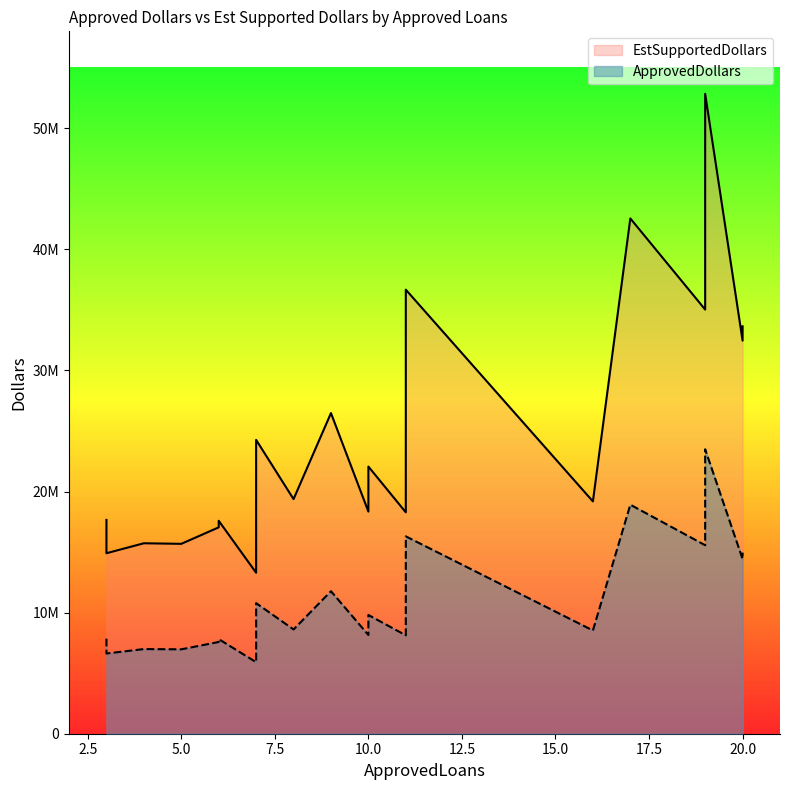

At which label is EstSupportedDollars closest to 33067125?

20